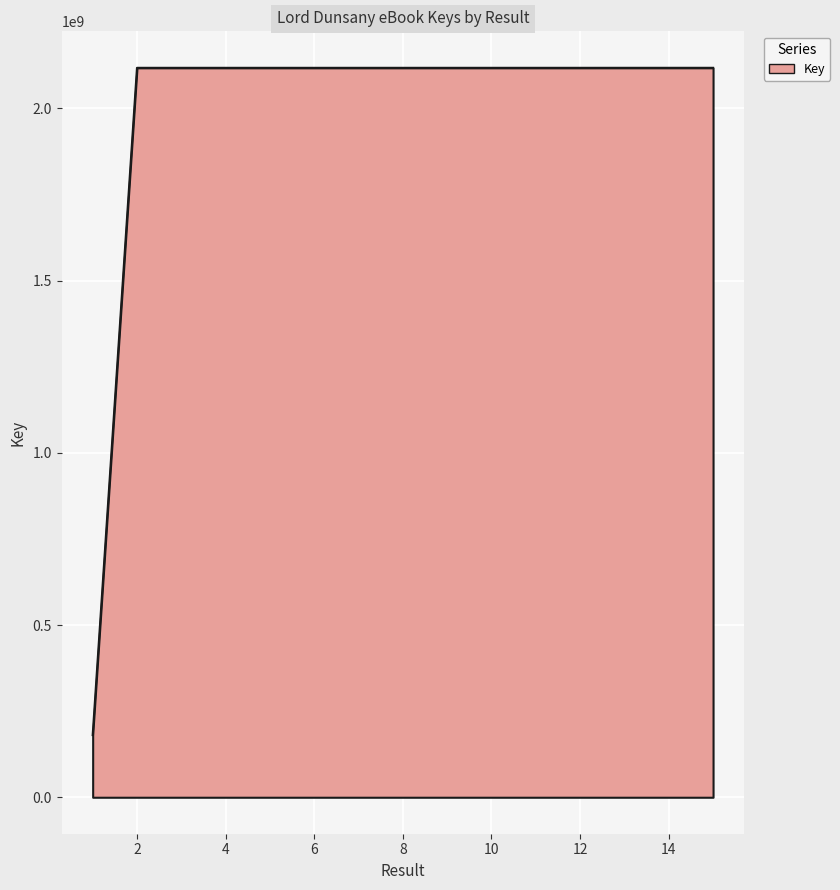

What is the greatest value displayed?

2117919730